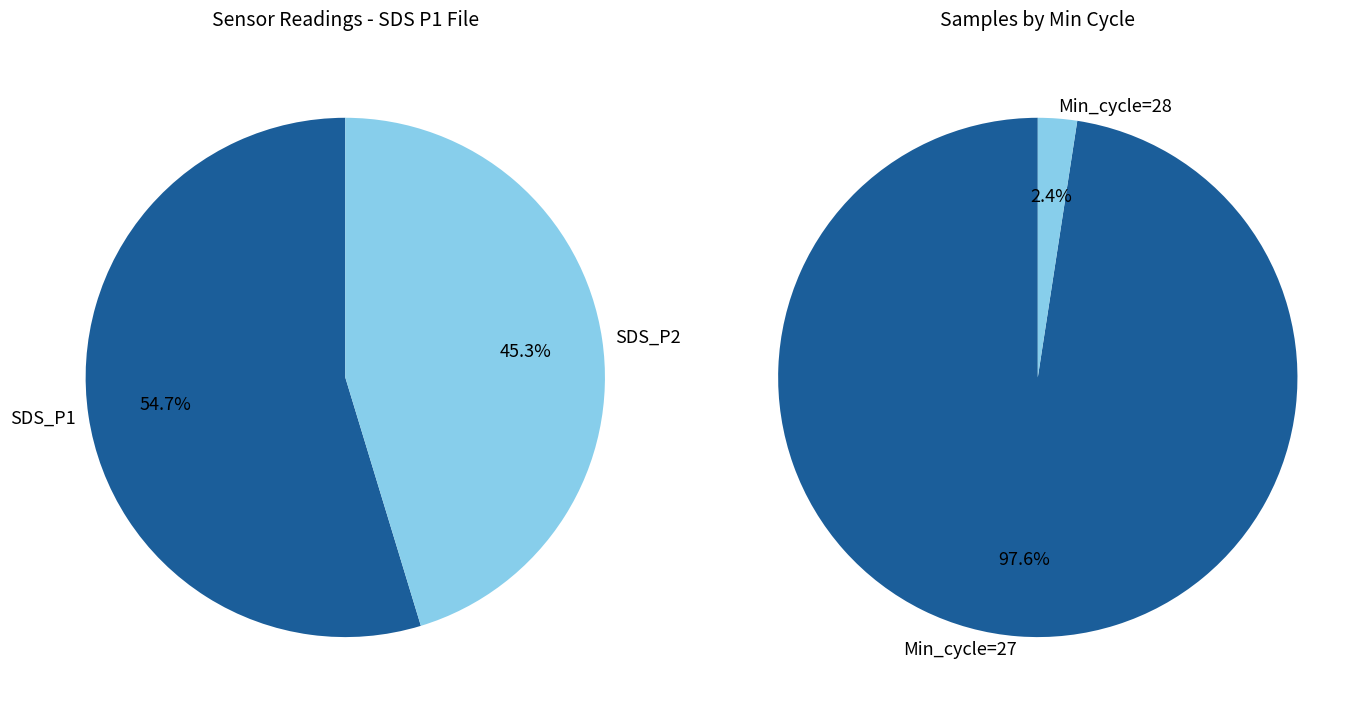

Is the sum of 9 and 13 greater than half?

No